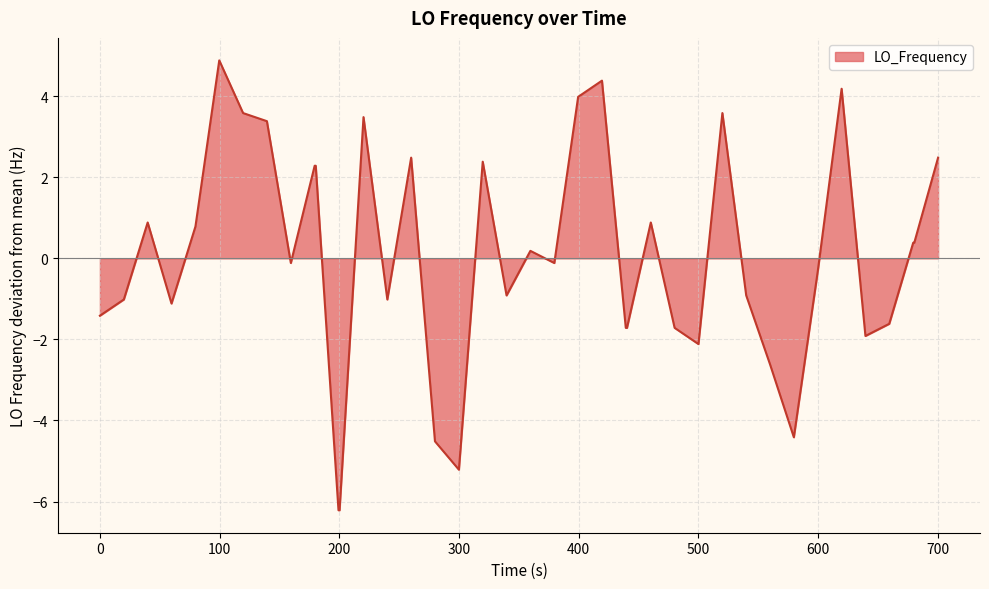

What is the difference between the maximum and minimum values?

11.1